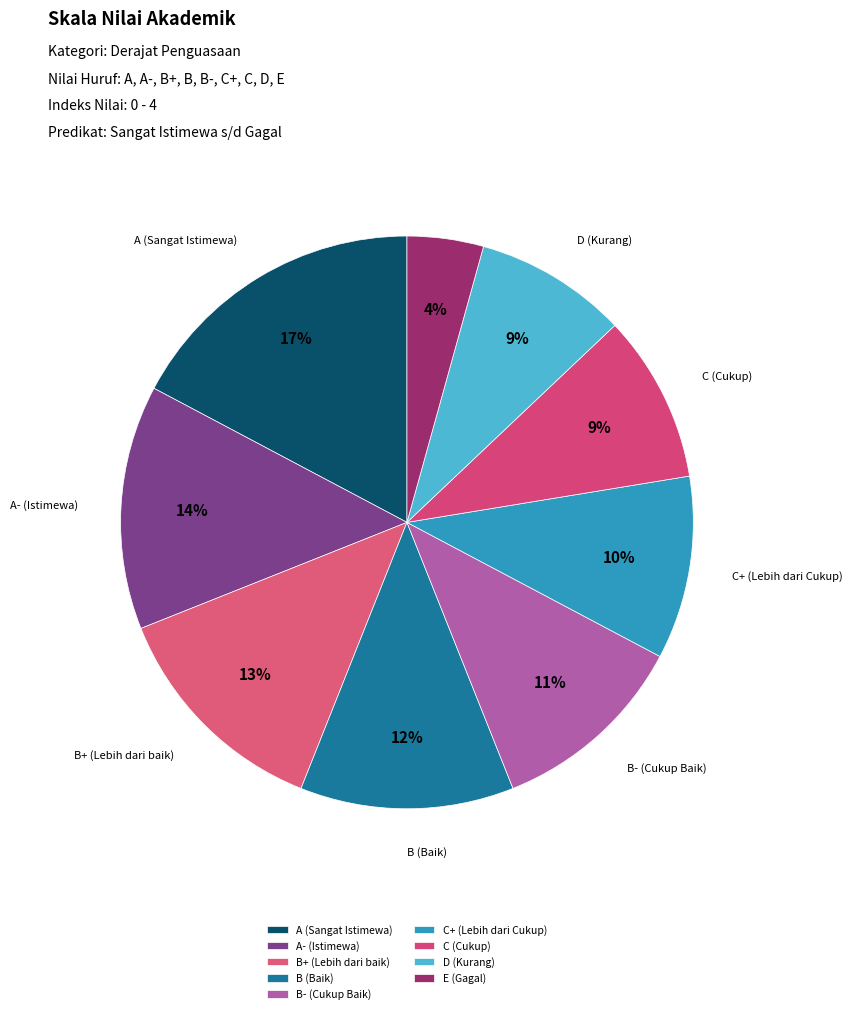

To the nearest percent, what is the difference between the largest and smallest slice percentages?

13%